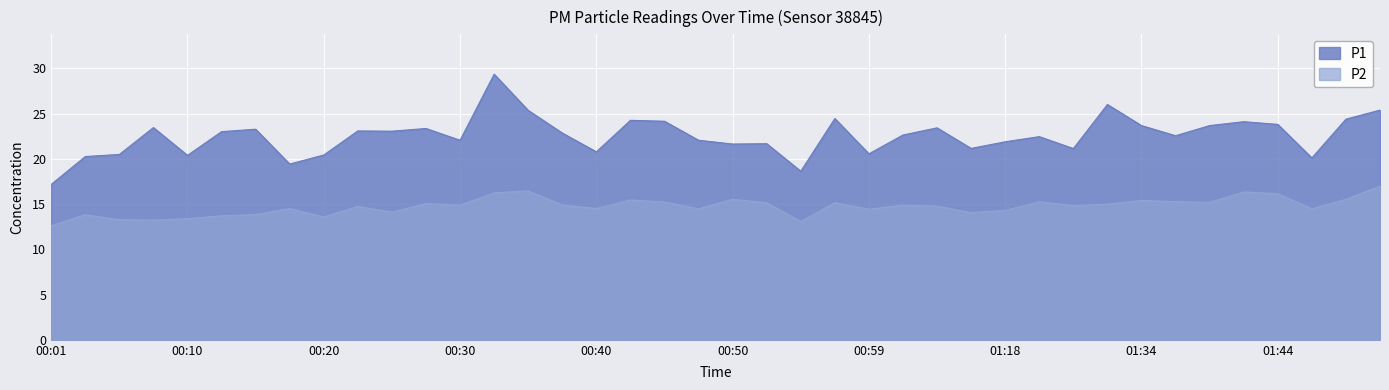

True or false: P2 and P1 cross at least once.

False